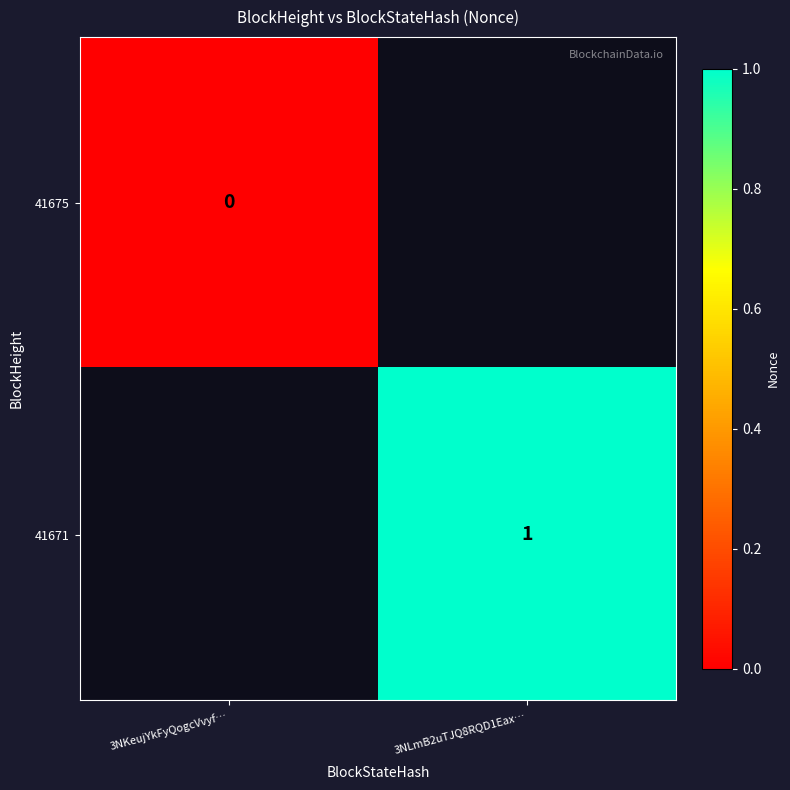

The value of 41671 at 3NLmB2uTJQ8RQD1Eax… is 1. True or false?

True